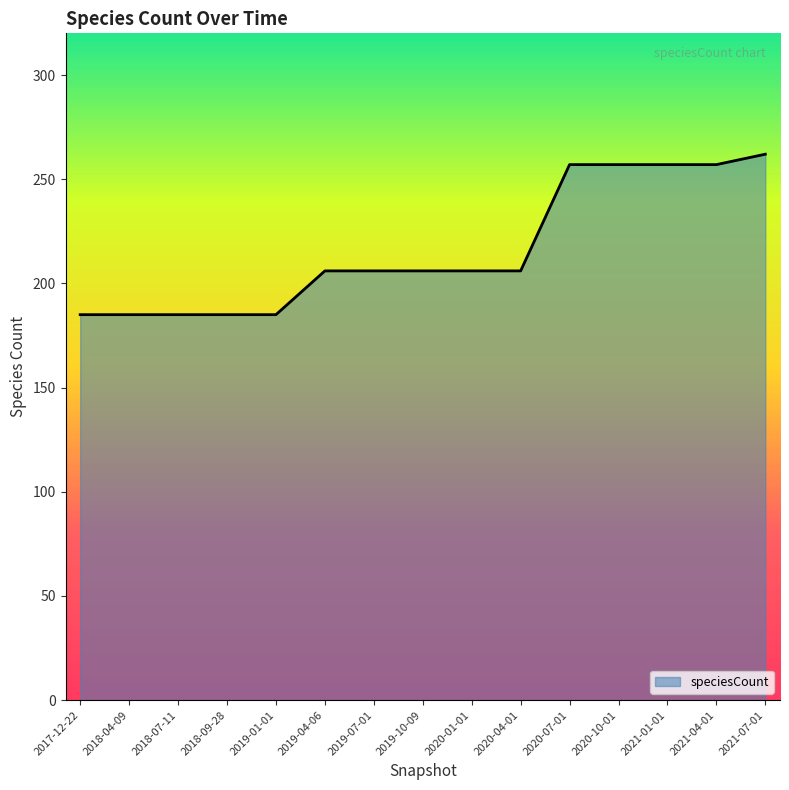

Is it true that the value at 2020-10-01 is 55?

False